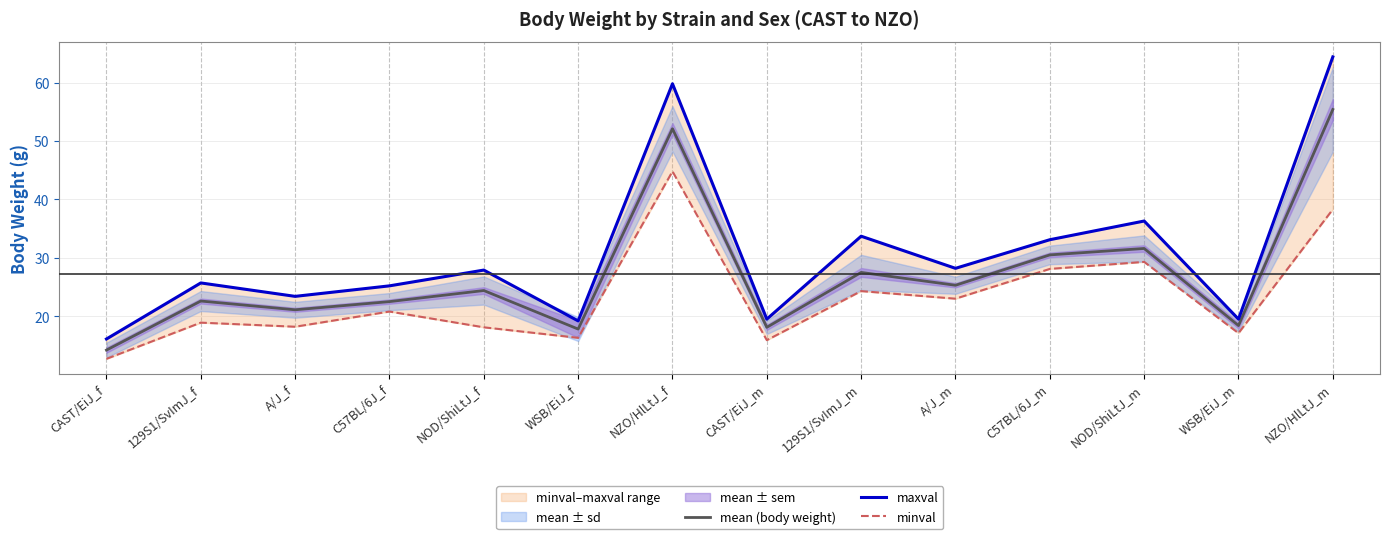

List the series in order of their peak value, lowest first.

minval, mean (body weight), maxval